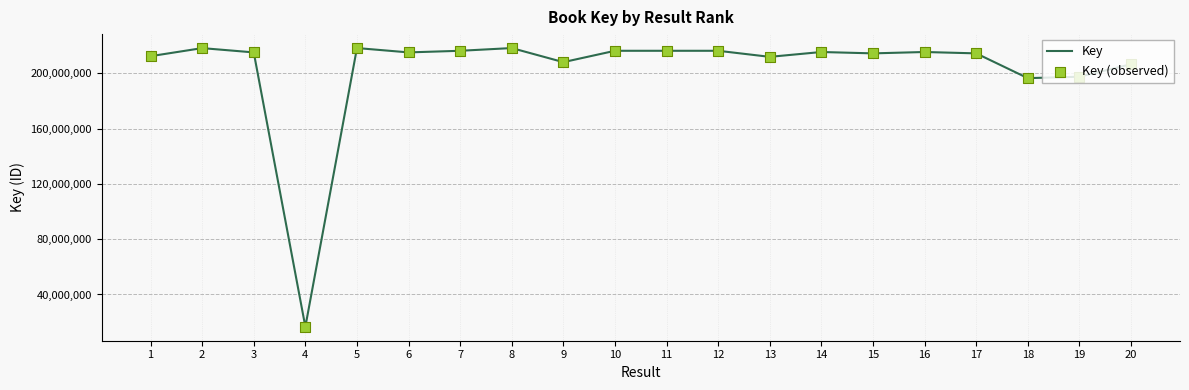

What is the difference between the maximum and minimum values?

201714389